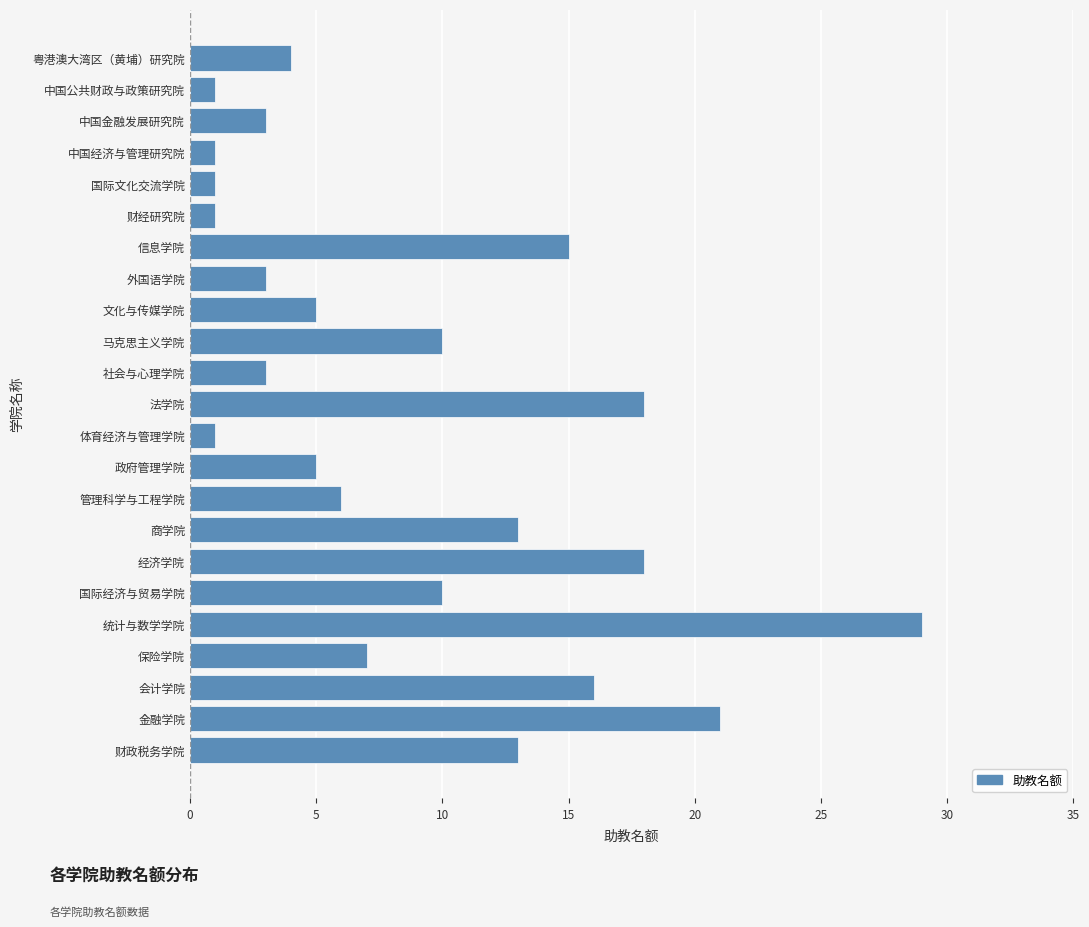

What is the change in value from 政府管理学院 to 财经研究院?

-4